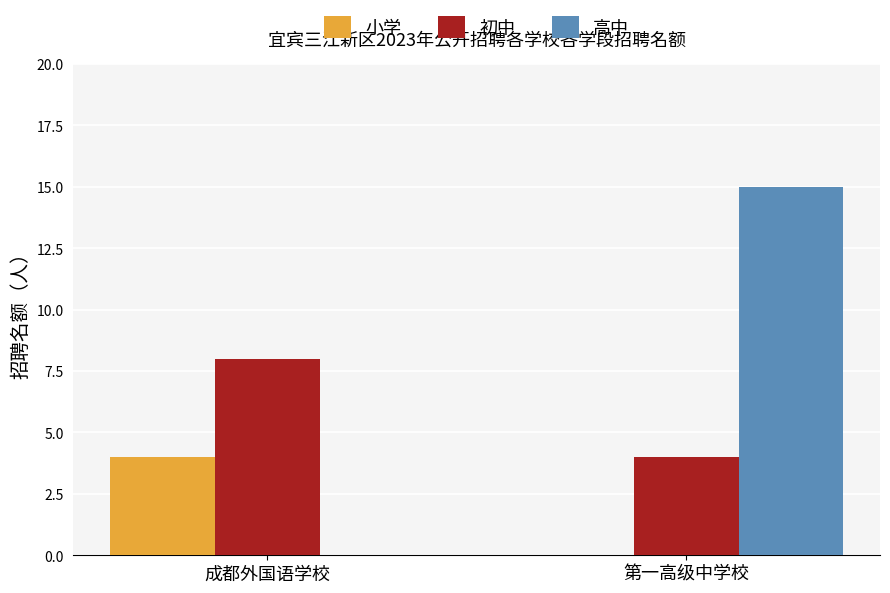

How many series are shown in this chart?

3